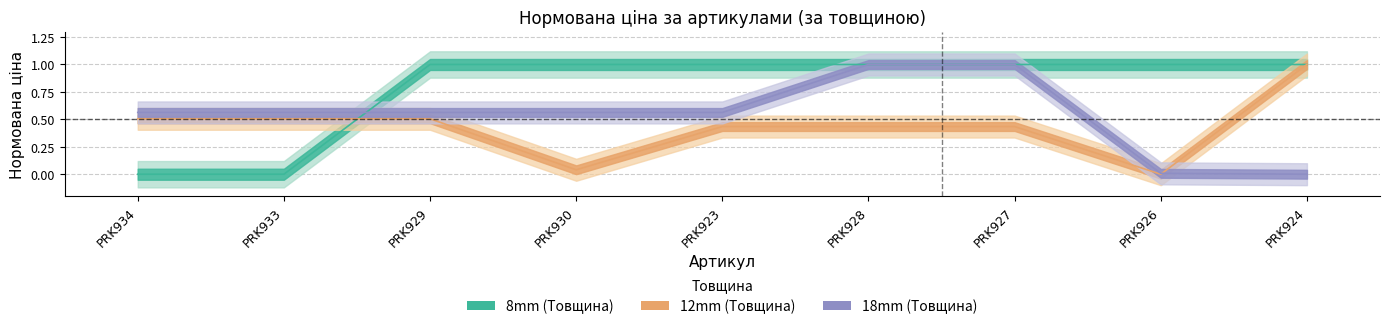

How many lines are shown in the chart?

3